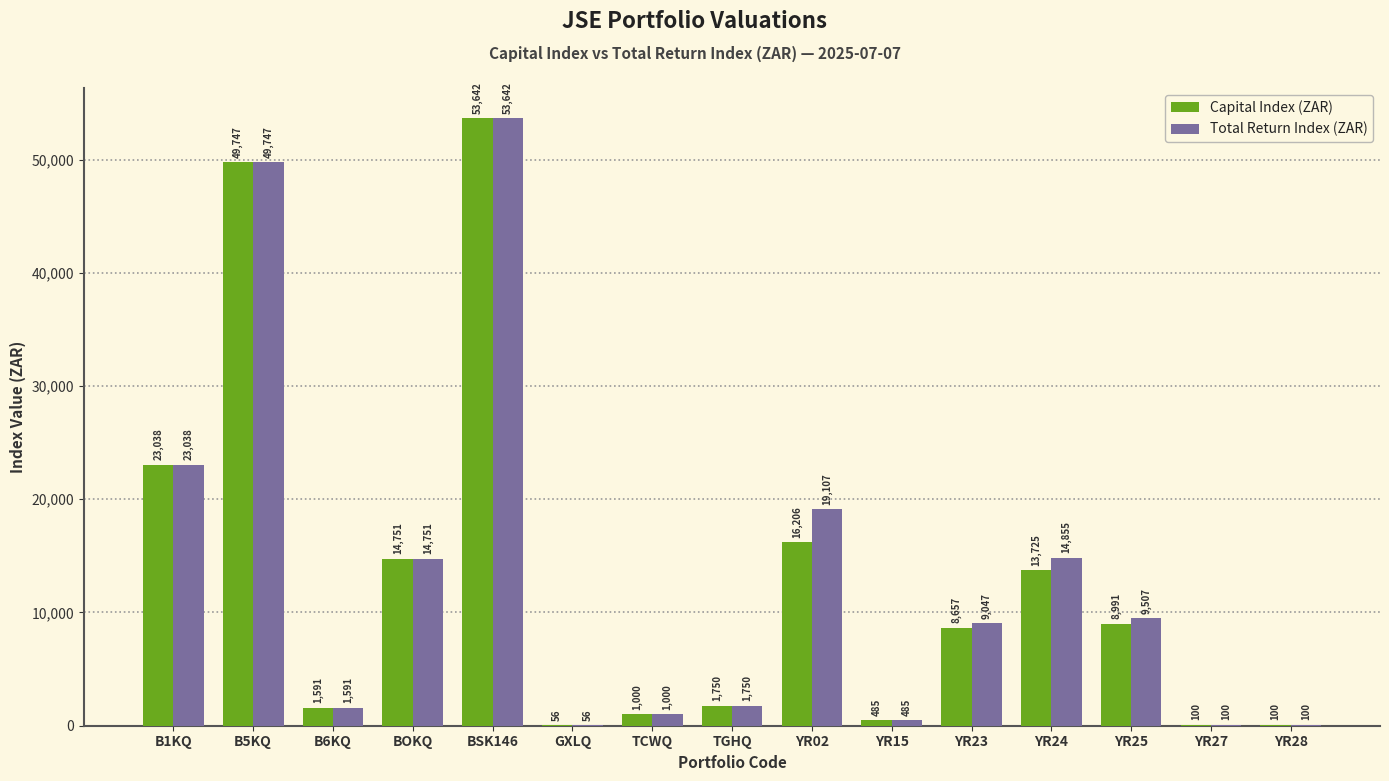

What is the sum of the Total Return Index (ZAR) values at BOKQ and TCWQ?

15751.0